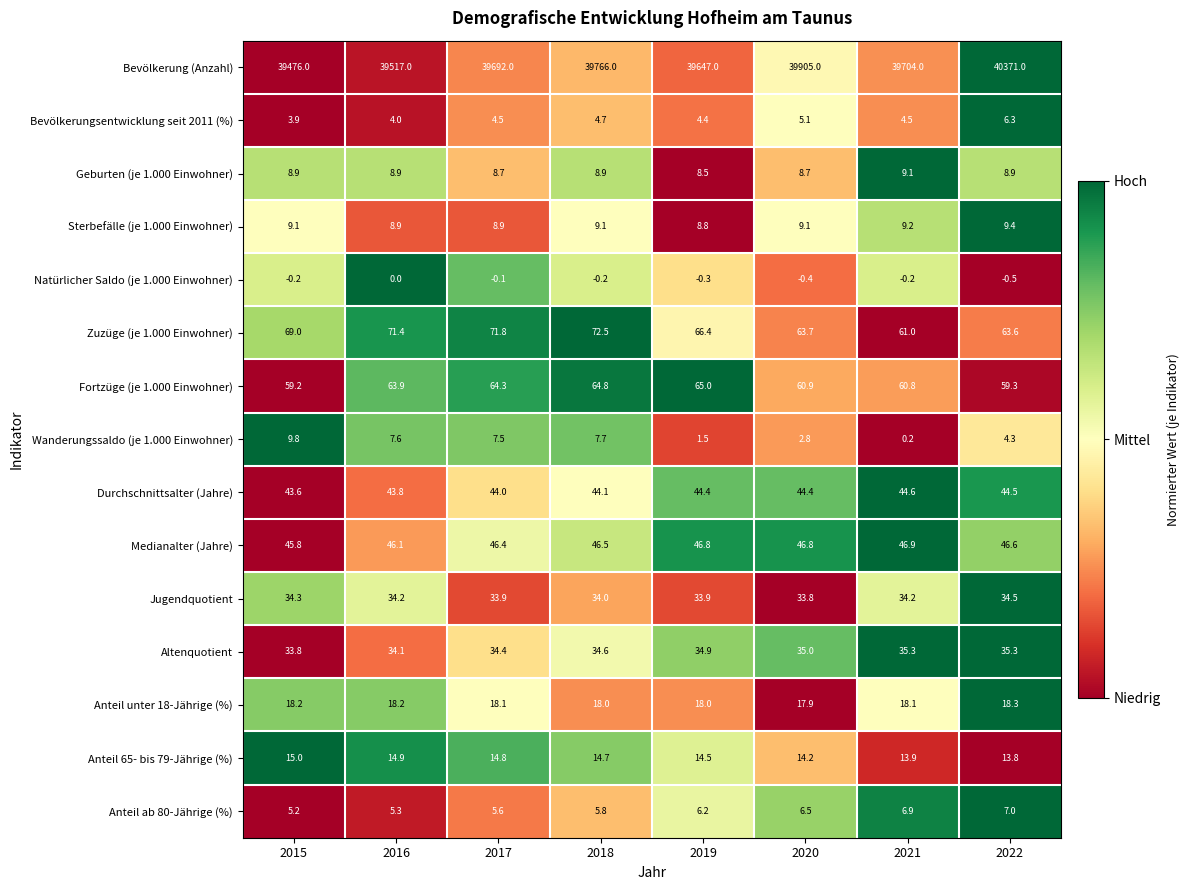

What is the total value across all series at 2015?

39831.6